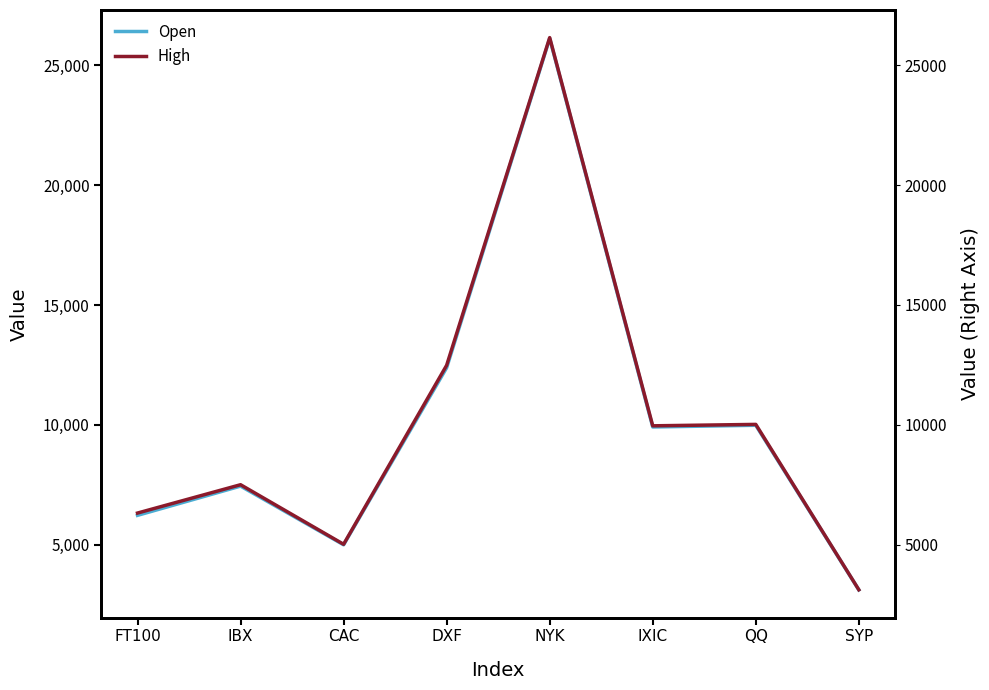

What is the total value across all series at IBX?

14946.3